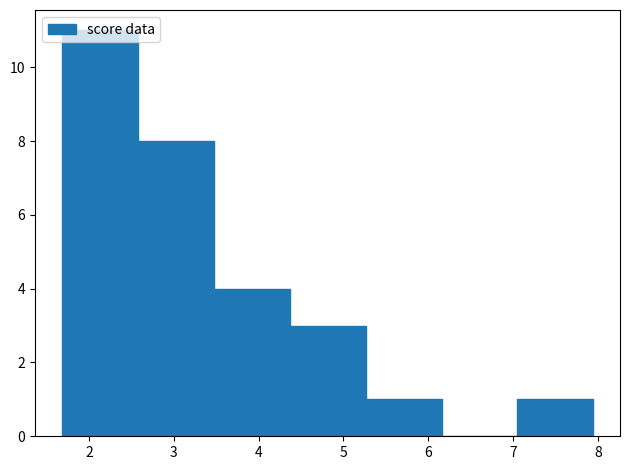

Reading left to right, transcribe this chart: for each bar, give the range it covers on the x-axis and its height. Neither the bar edges nor the heights are printed on the chart, so give them approximately, as read against the axes.

1.7 to 2.6: 11
2.6 to 3.5: 8
3.5 to 4.4: 4
4.4 to 5.3: 3
5.3 to 6.2: 1
6.2 to 7.1: 0
7.1 to 7.9: 1